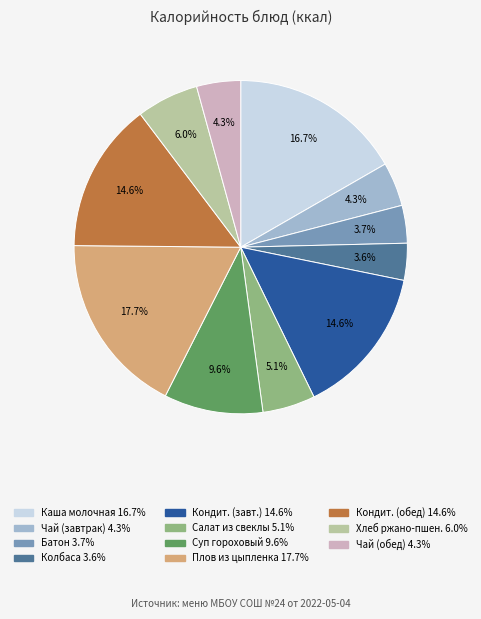

Is there any slice that represents more than half of the pie?

No